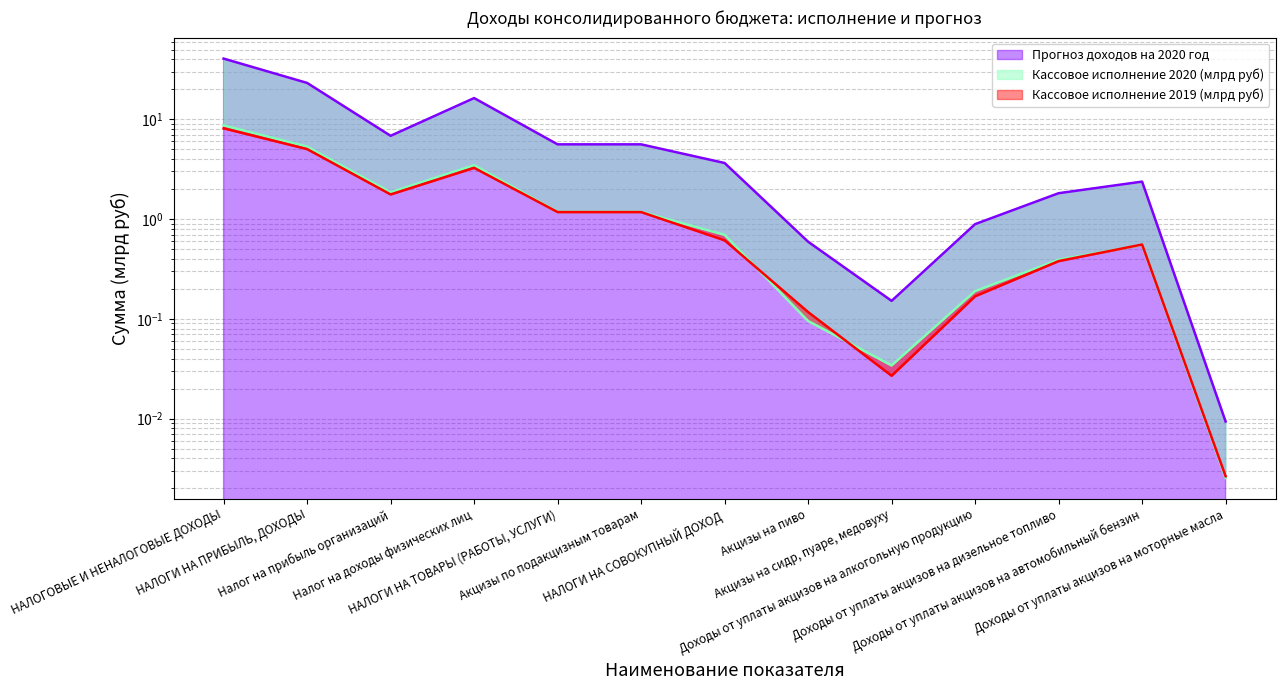

What is the greatest value displayed?

40.6